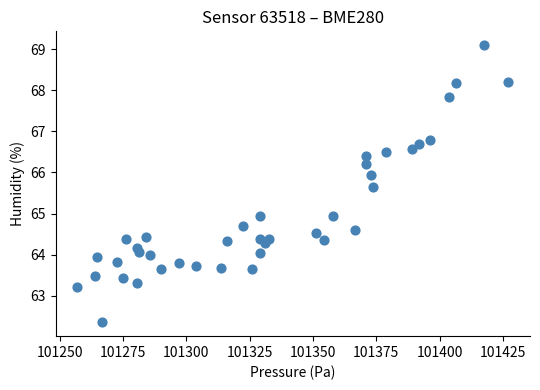

What is the range of X values (max minus min)?

170.4